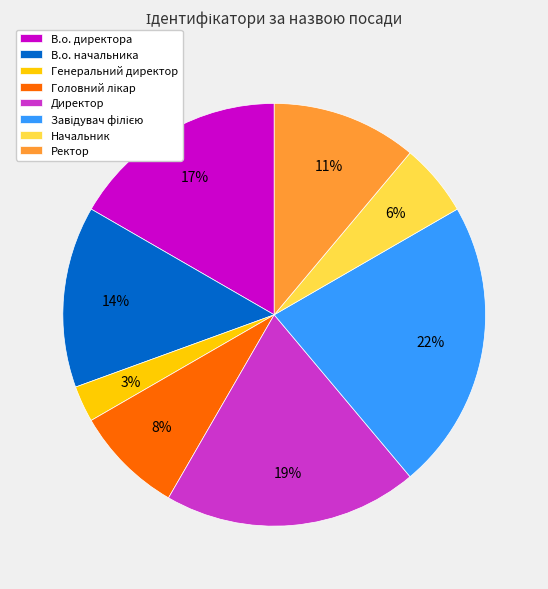

How many slices are in this pie chart?

8